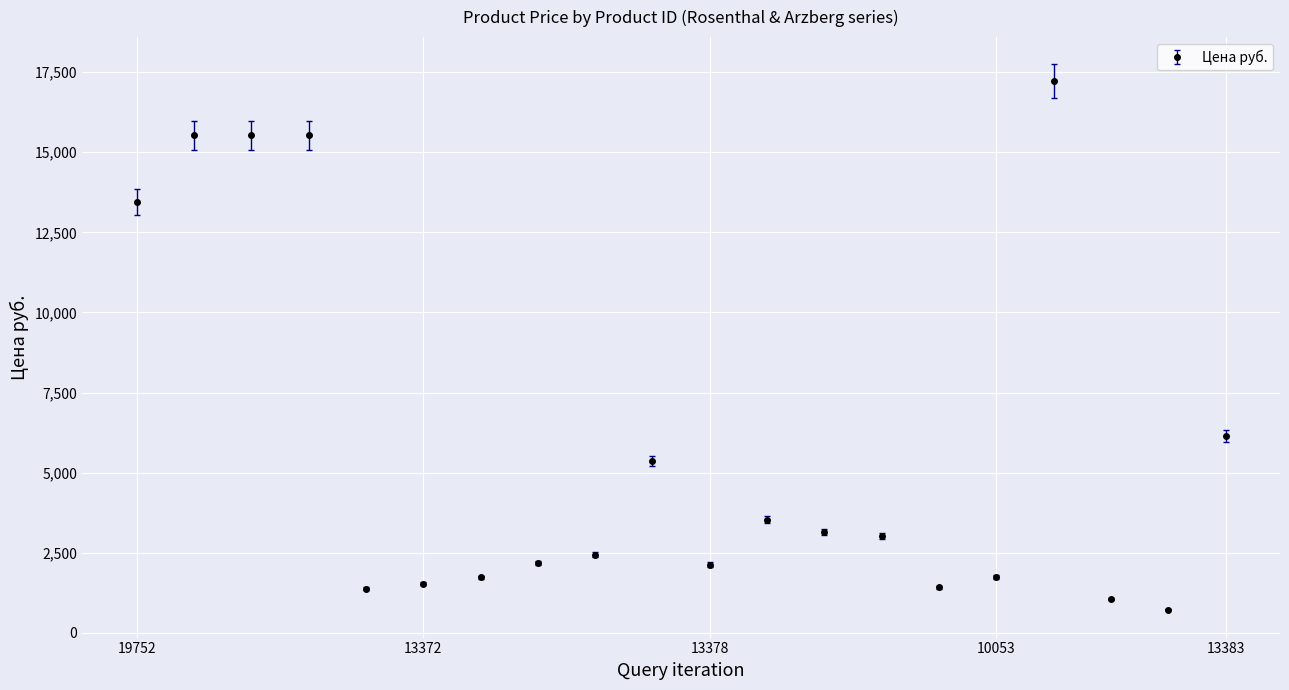

What is the value of the 19th point from the left?

726.0